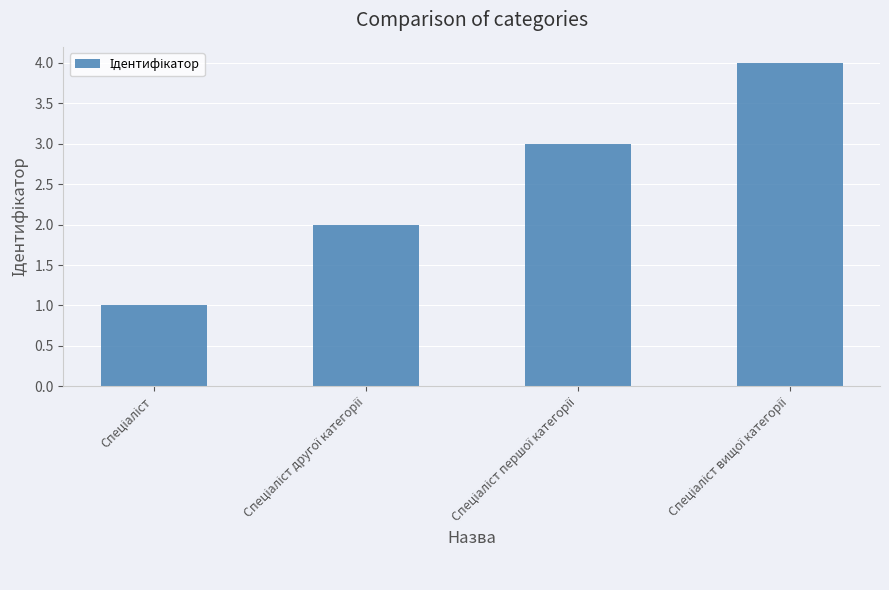

What is the sum of all values?

10